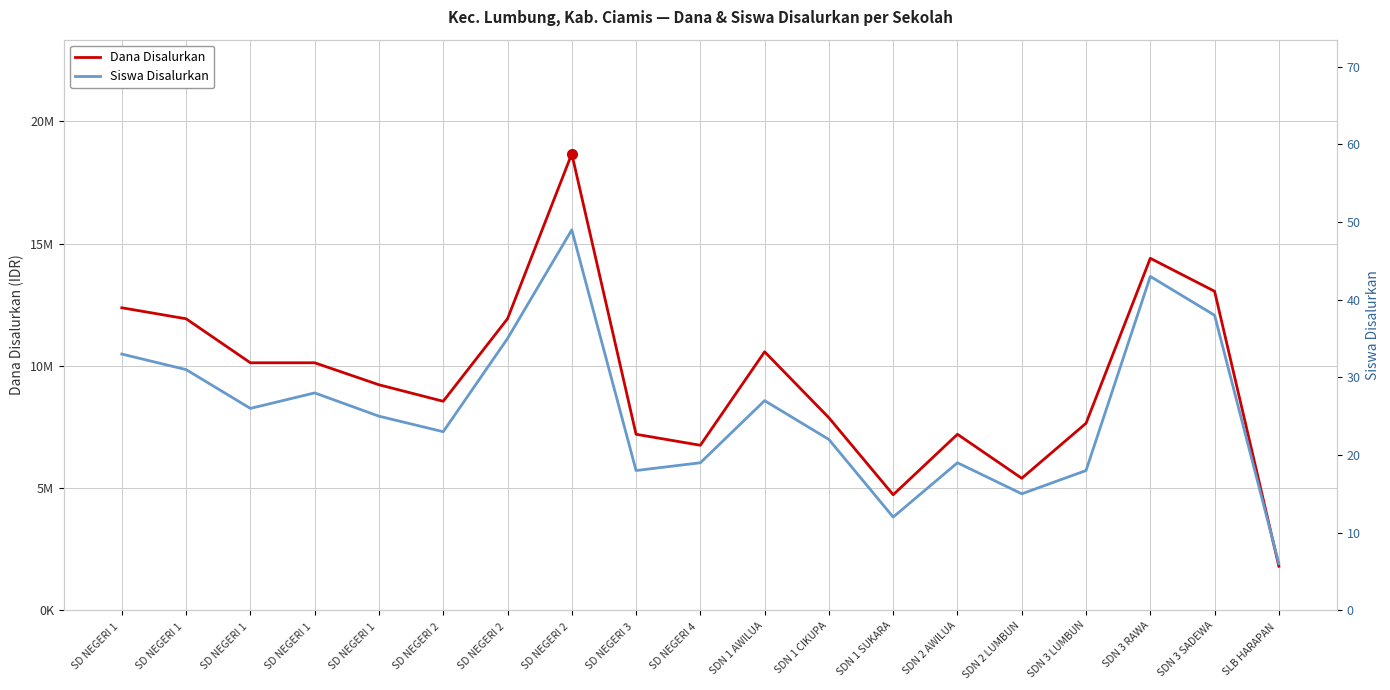

How many data points in Siswa Disalurkan are less than 25?

9